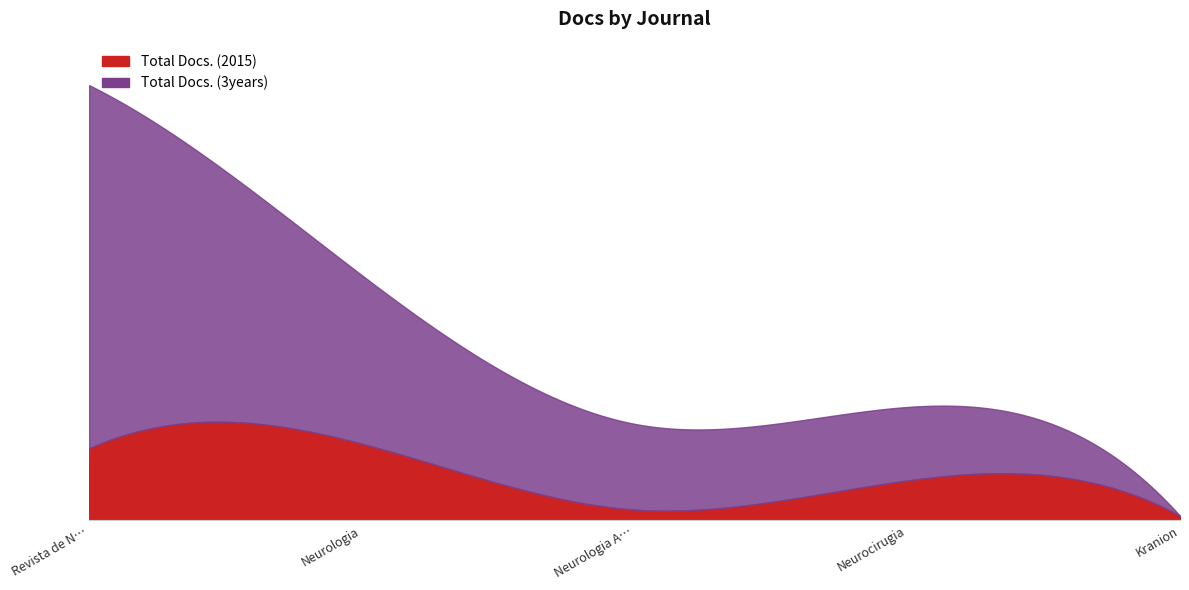

What are all the series names shown in the legend?

Total Docs. (2015), Total Docs. (3years)